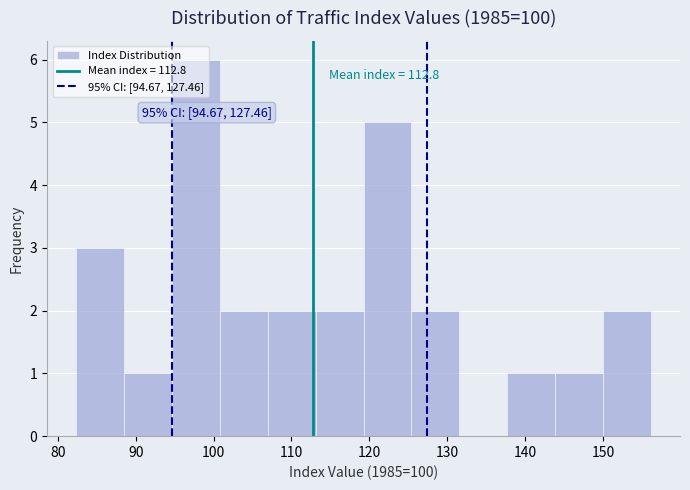

Which range on the x-axis has the tallest bar?

95 to 101